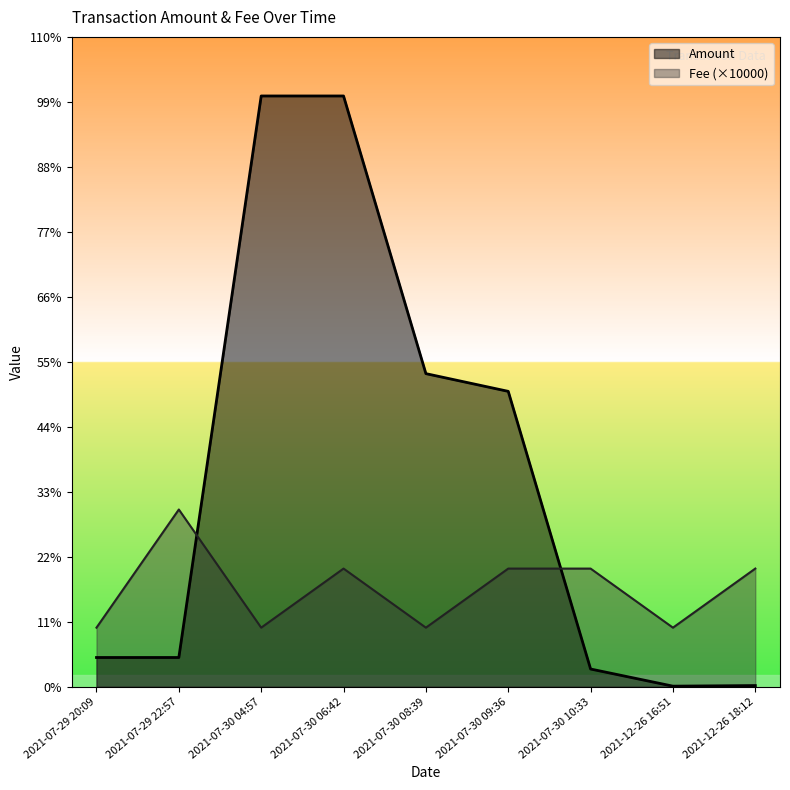

What is the difference between the second highest and second lowest values in the Fee series?

100.0